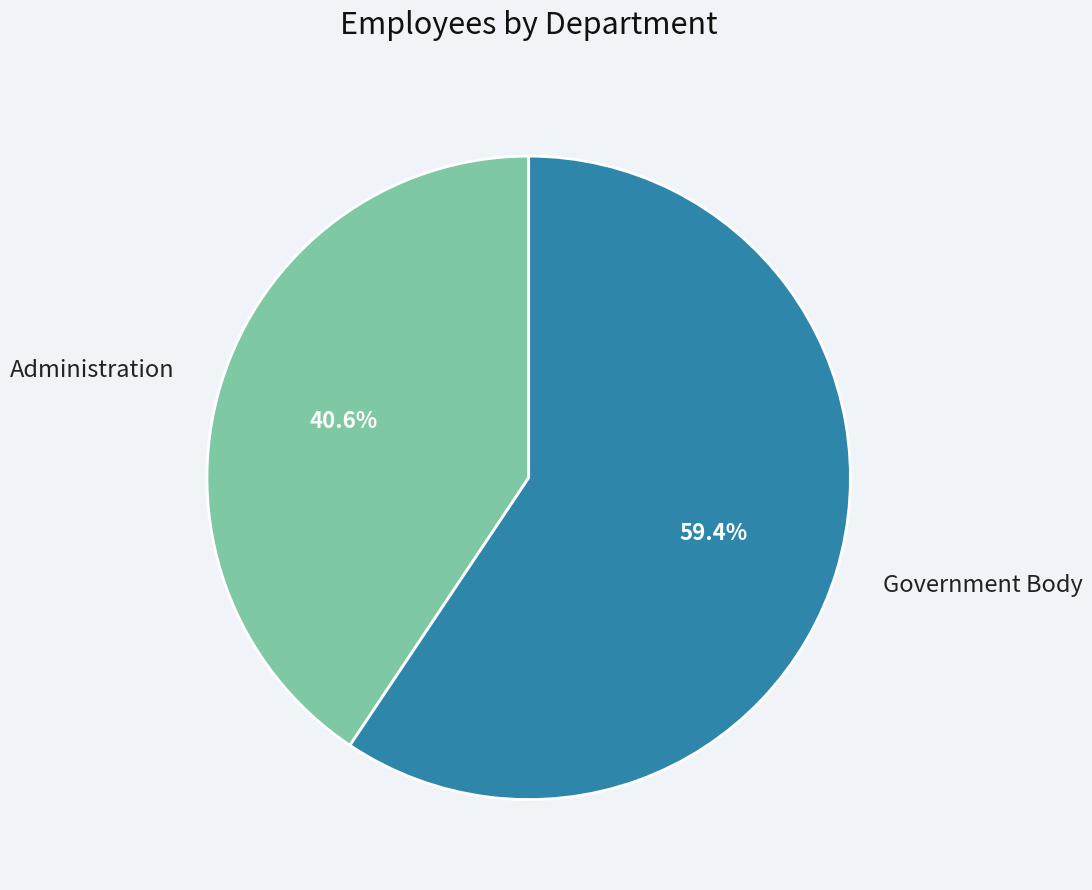

Is there any slice that represents more than half of the pie?

Yes